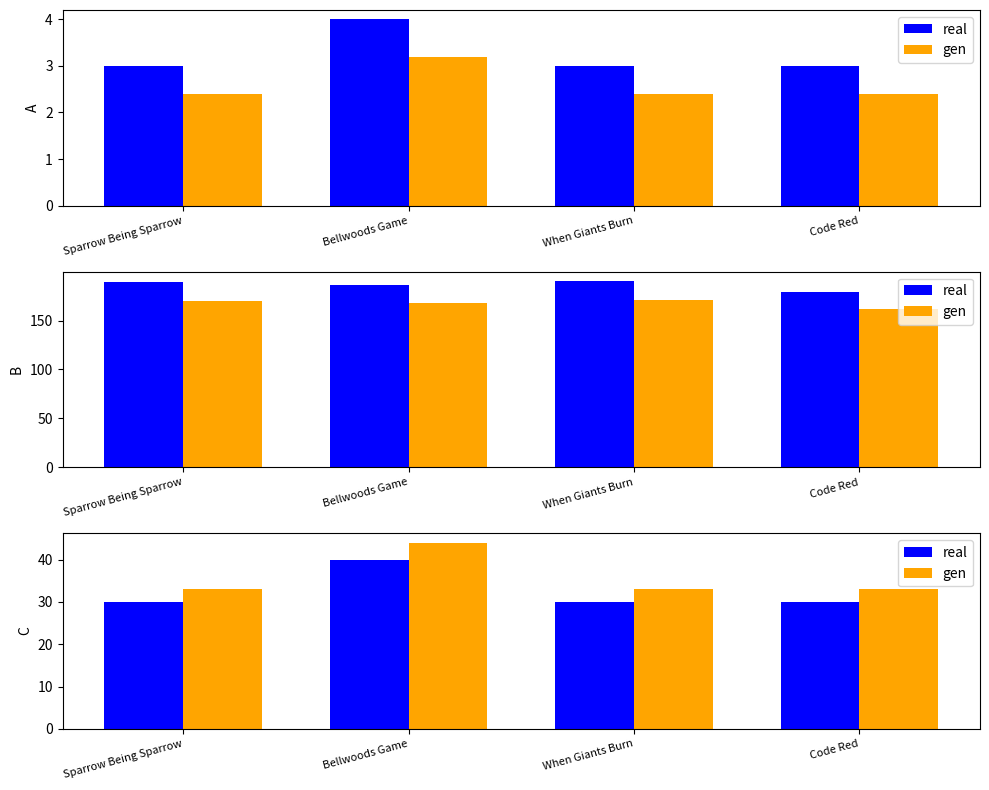

Which series changed the most between Sparrow Being Sparrow and Code Red?

real